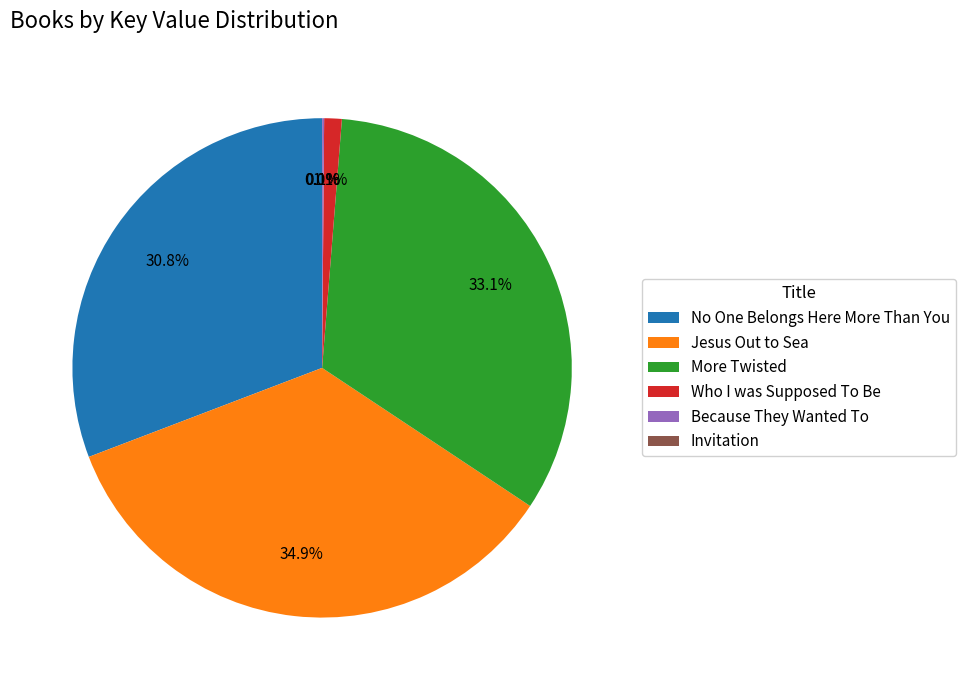

What portion of the pie excludes No One Belongs Here More Than You?

69.2%